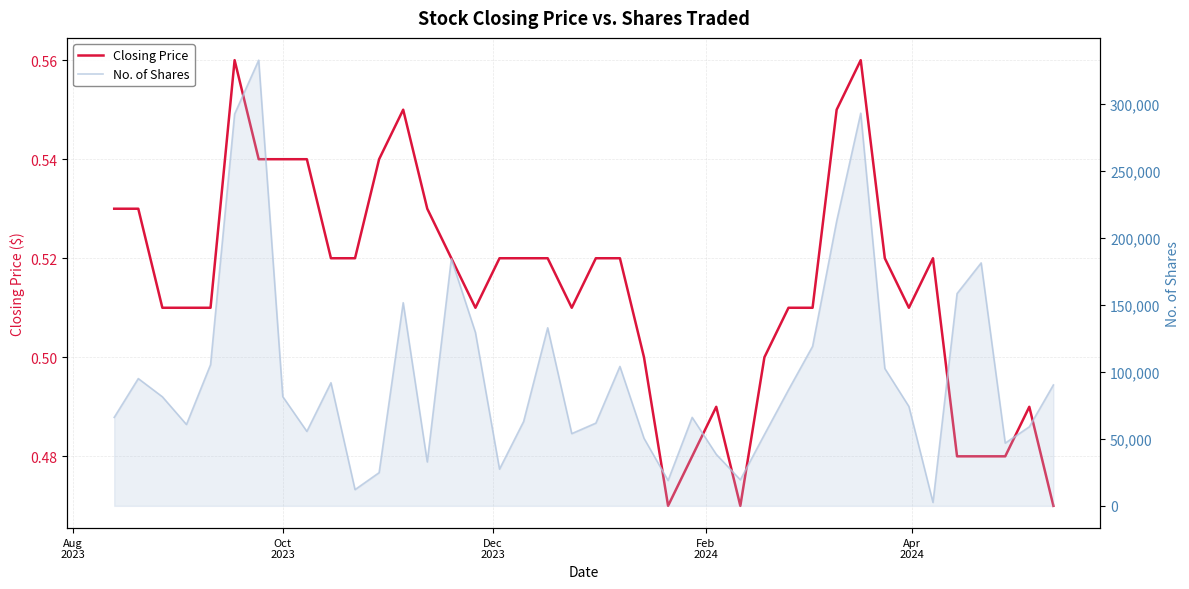

How many lines are shown in the chart?

2